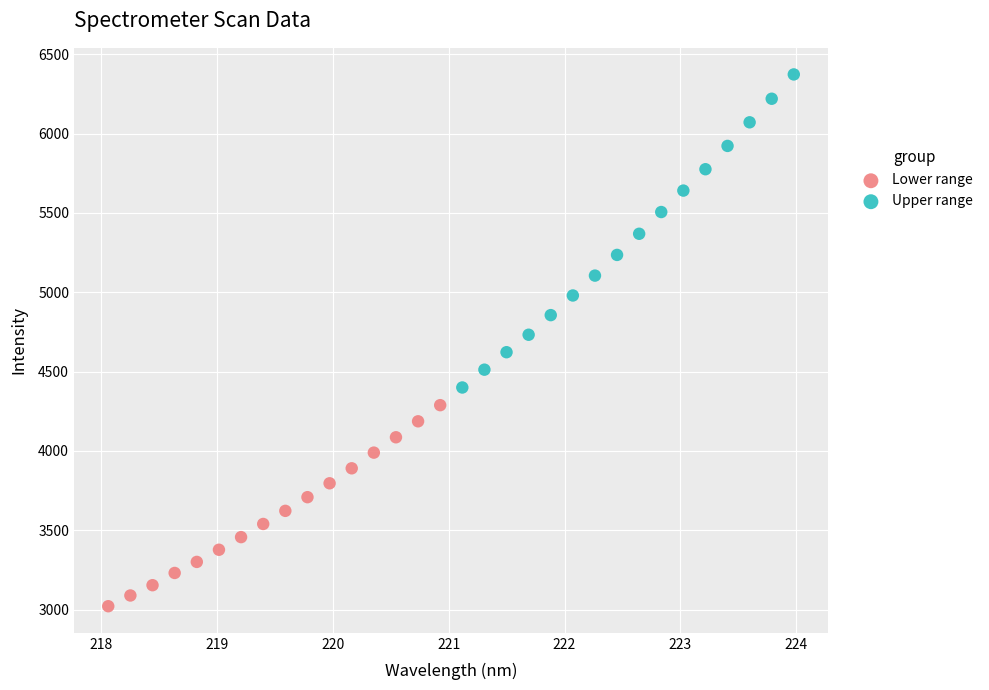

Which series contains the lowest Y value?

Lower range